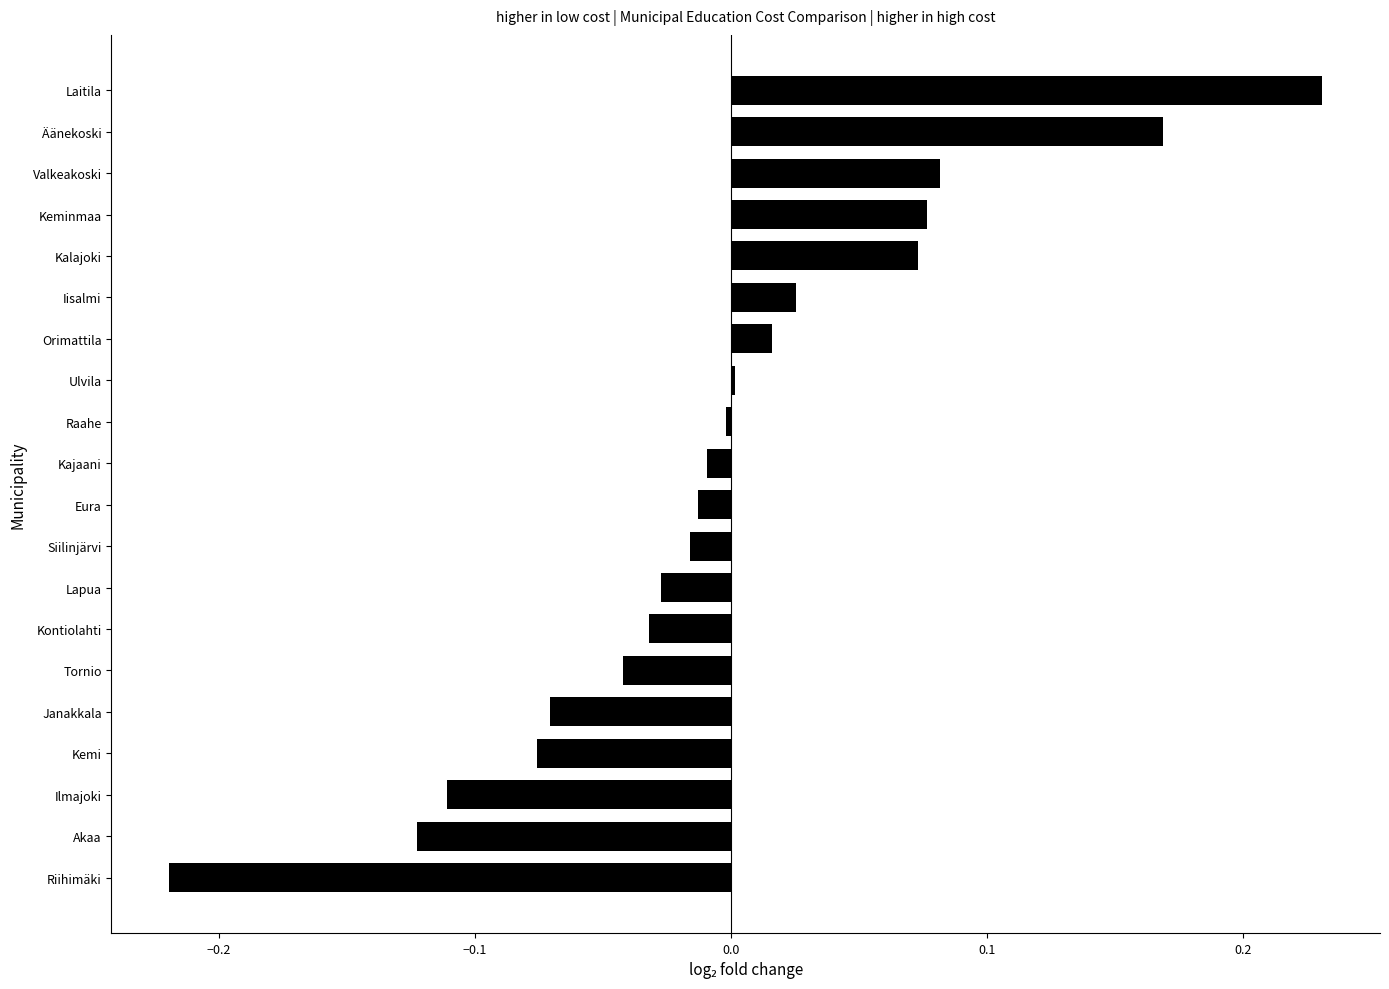

What is the difference between the maximum and minimum values?

0.5